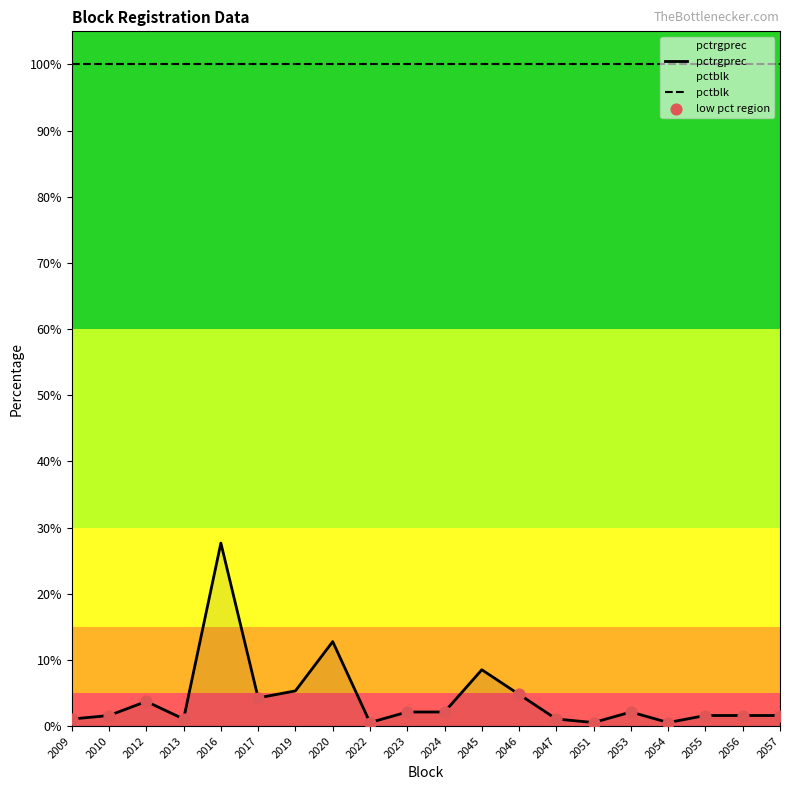

Approximately how many times larger is the value at 2053 compared to 2057?

1.3